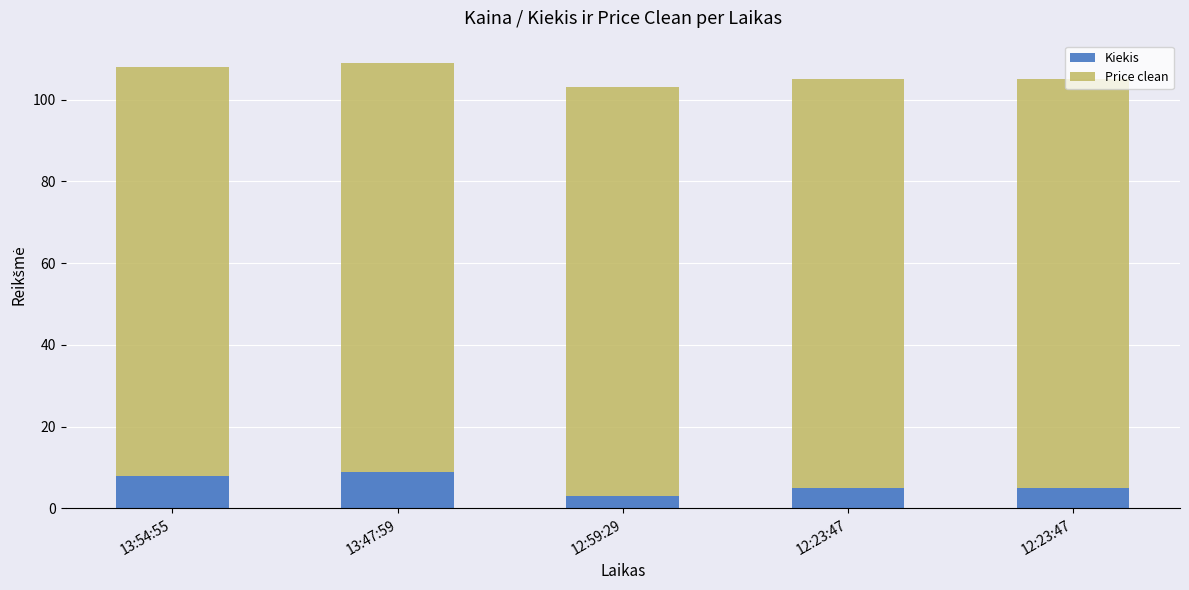

What is the label of the 5th bar from the left?

12:23:47